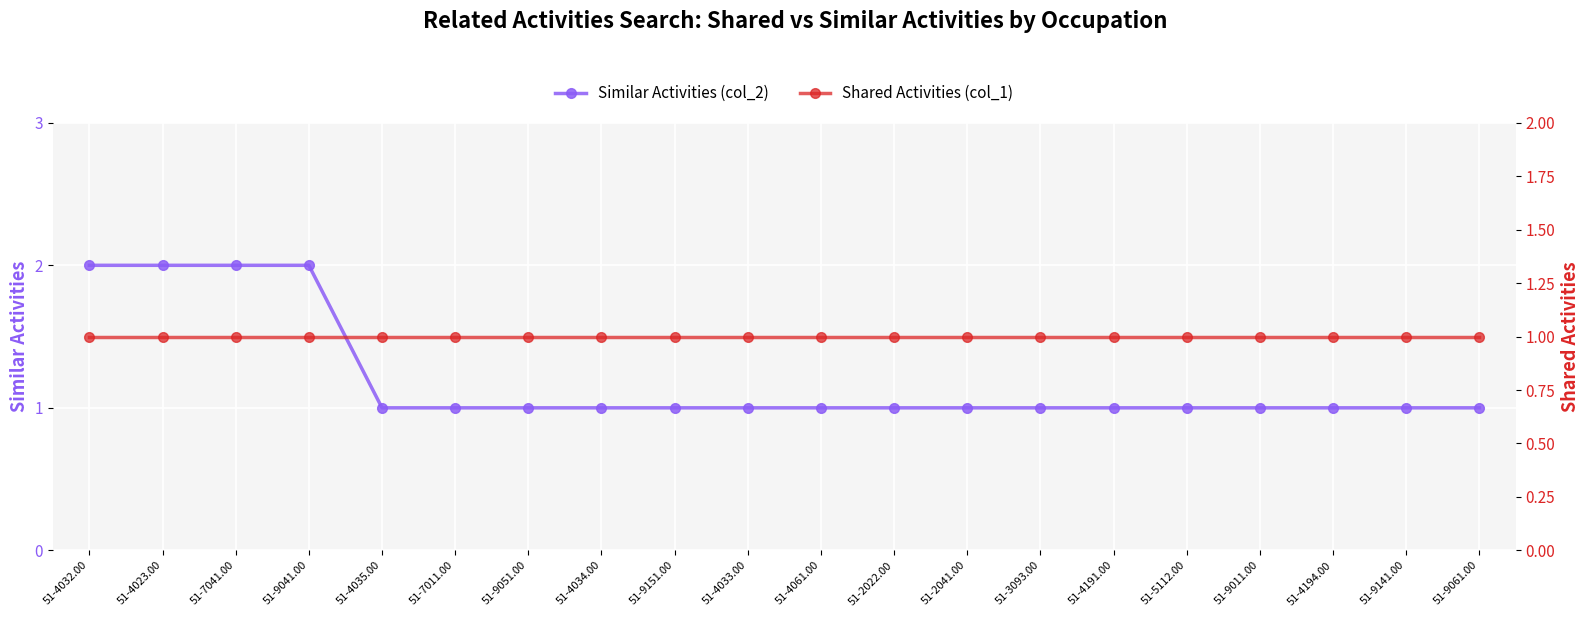

At which category does the chart reach its peak across all series?

51-4032.00